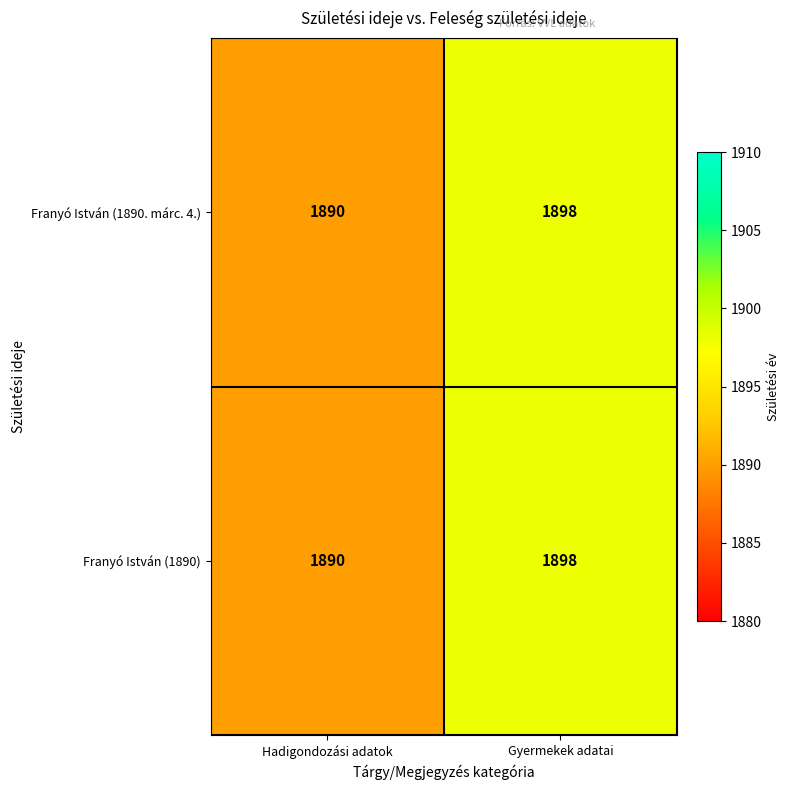

At which category is the sum across all series the highest?

Gyermekek adatai